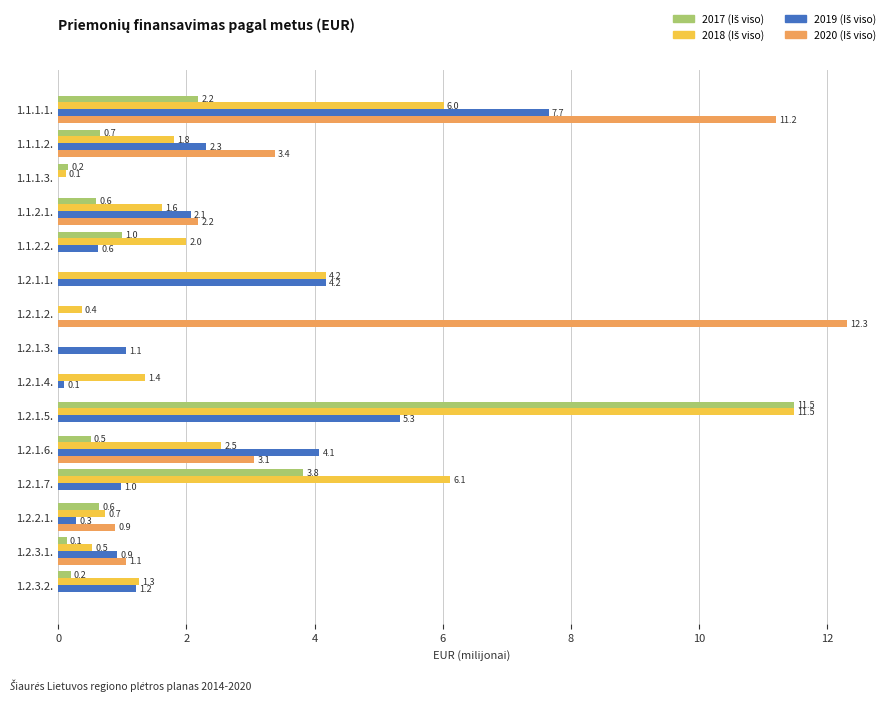

What is the total value across all series at 1.1.1.2.?

8.2